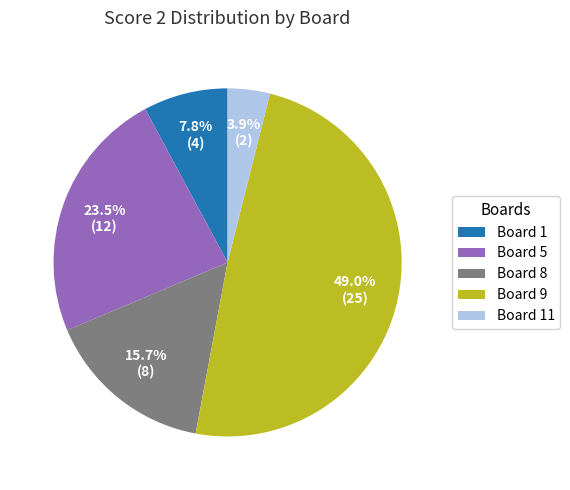

Is the sum of Board 5 and Board 1 greater than half?

No